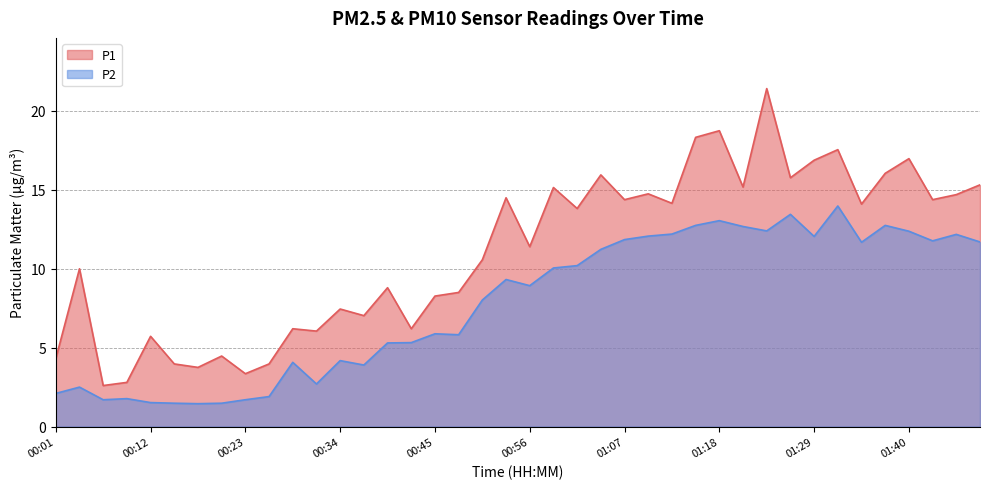

Rank the categories by P1 value from lowest to highest.

00:07, 00:10, 00:23, 00:18, 00:15, 00:26, 00:01, 00:21, 00:12, 00:32, 00:29, 00:43, 00:37, 00:34, 00:45, 00:48, 00:40, 00:04, 00:51, 00:56, 01:02, 01:35, 01:13, 01:07, 01:46, 00:54, 01:49, 01:10, 00:59, 01:21, 01:51, 01:27, 01:05, 01:37, 01:29, 01:40, 01:32, 01:16, 01:18, 01:24